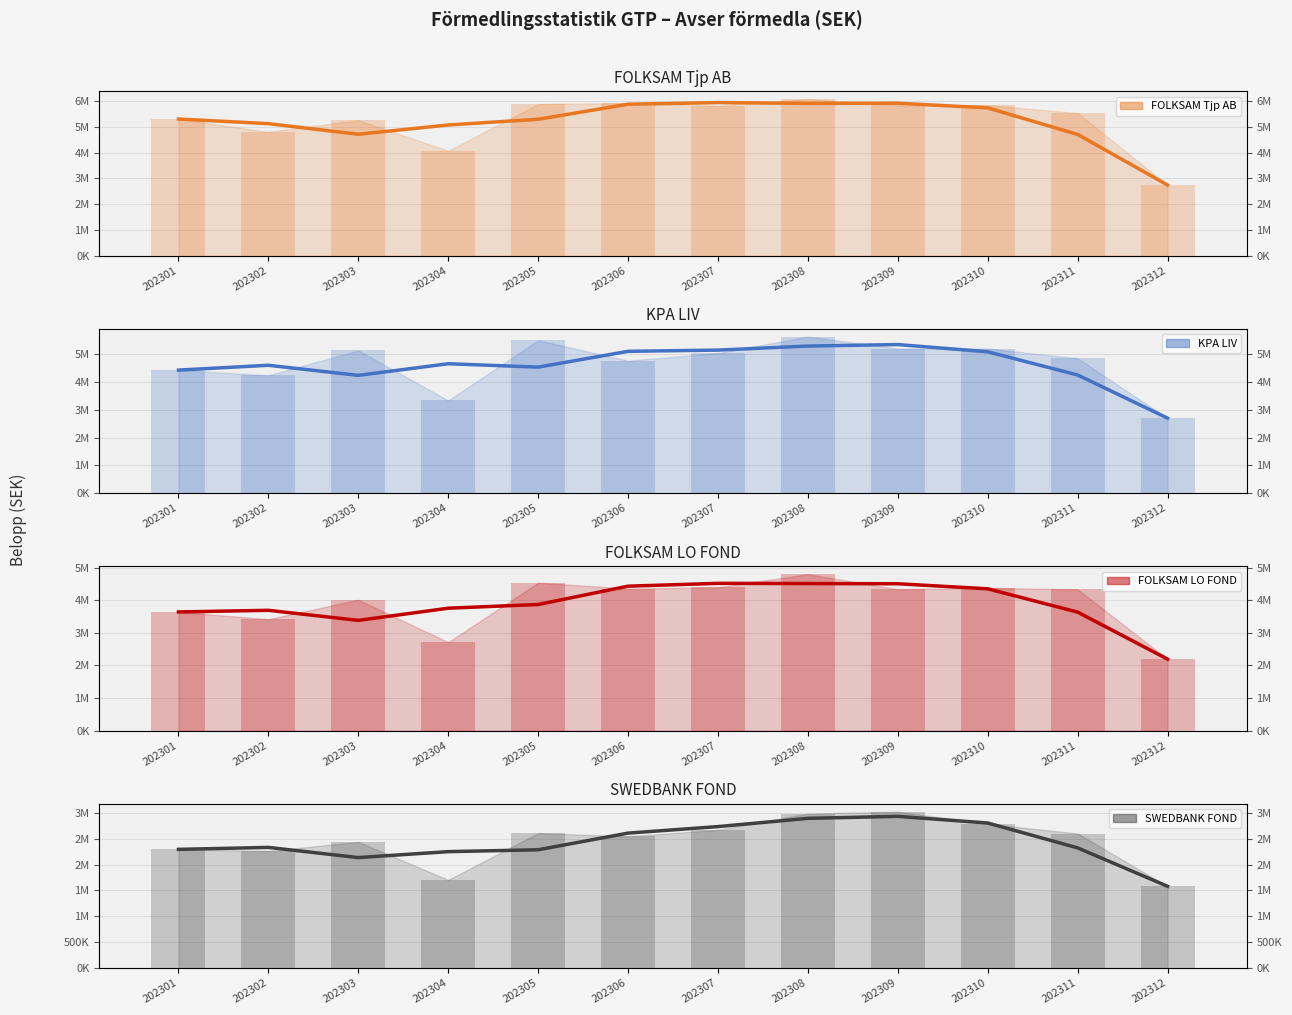

What is the greatest value displayed?

6087234